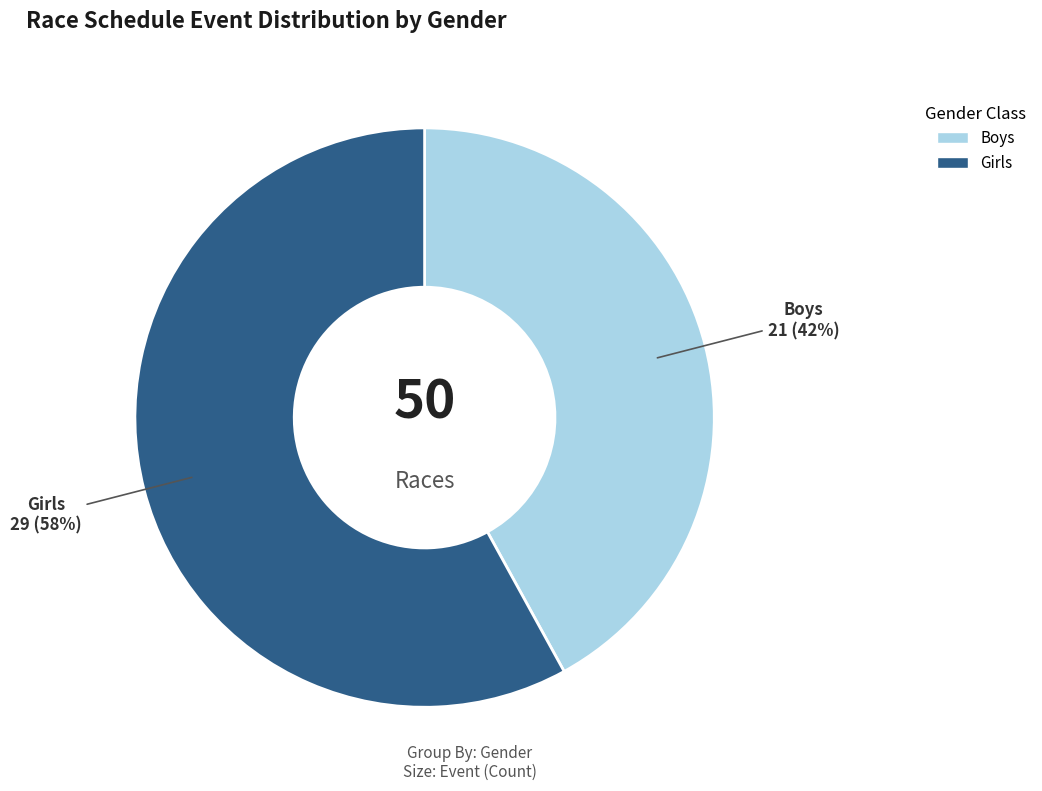

Do Boys and Girls together represent more than half of the pie?

Yes